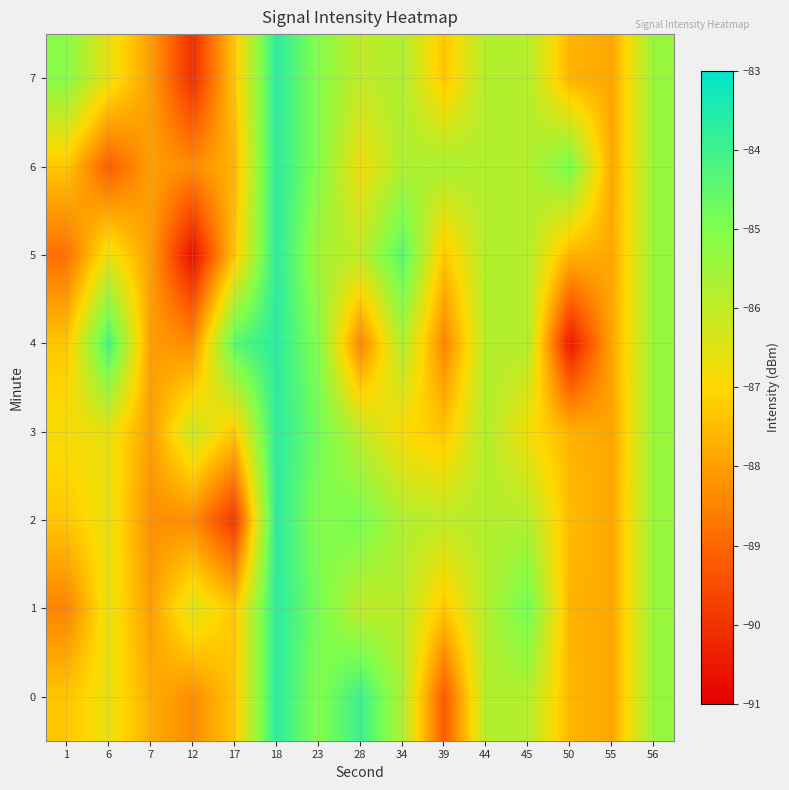

Which category has the highest value across all series?

18